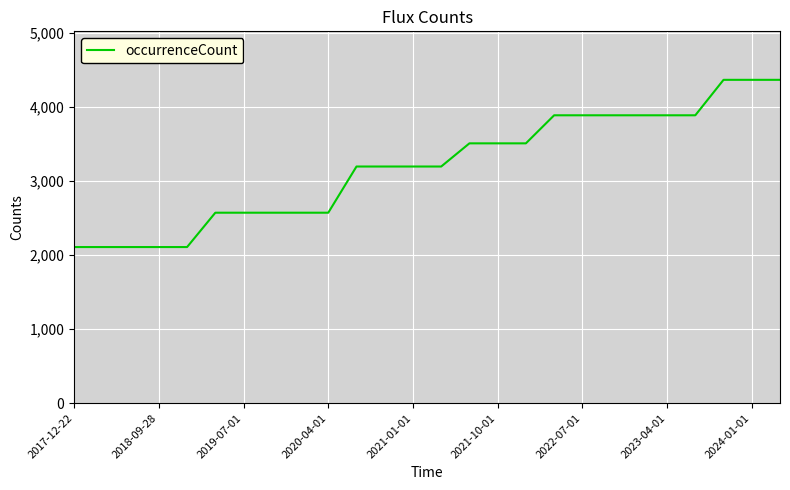

What is the greatest value displayed?

4368